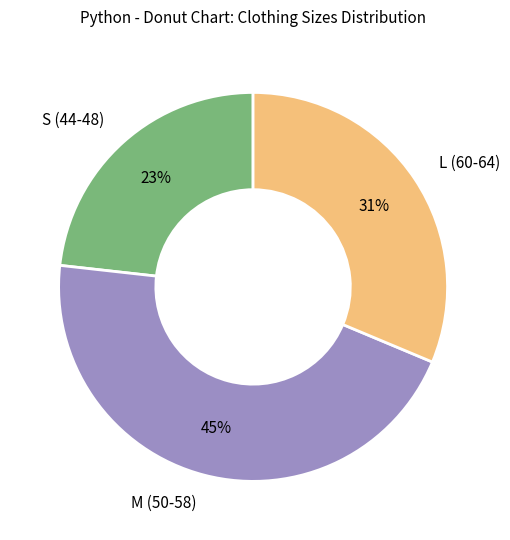

Does any single category account for the majority?

No